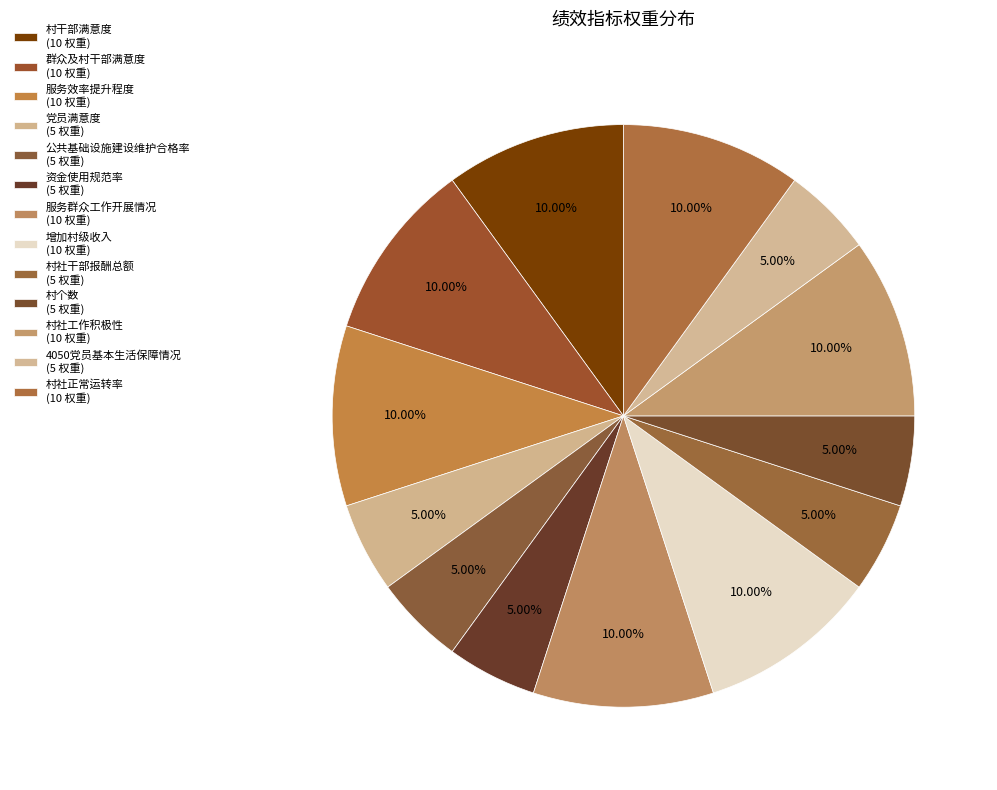

True or false: 党员满意度 accounts for 19% of the total.

False